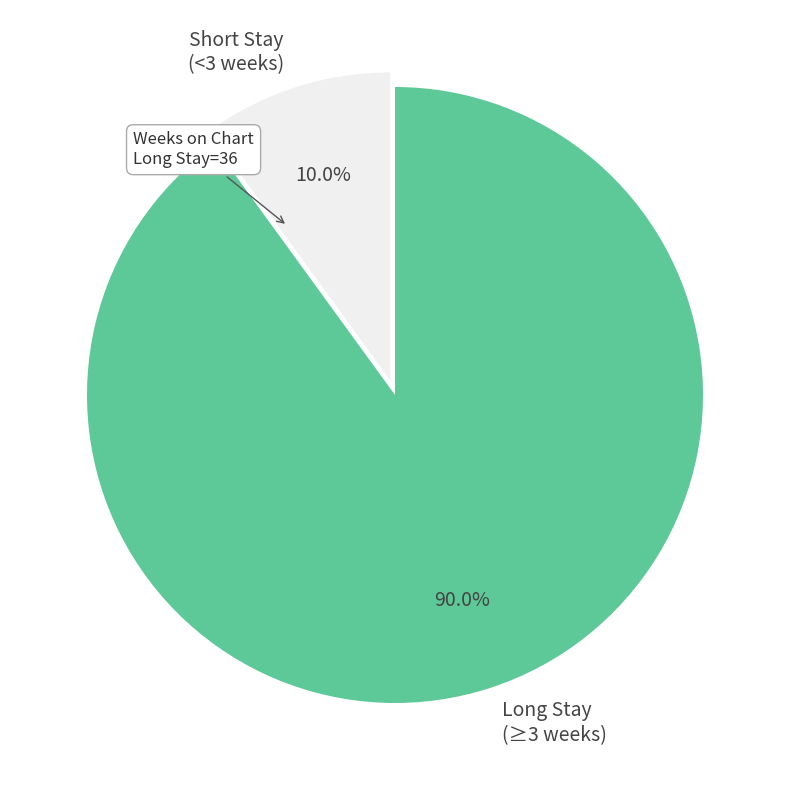

Rank the categories by value from lowest to highest.

Short Stay (<3 weeks), Long Stay (≥3 weeks)